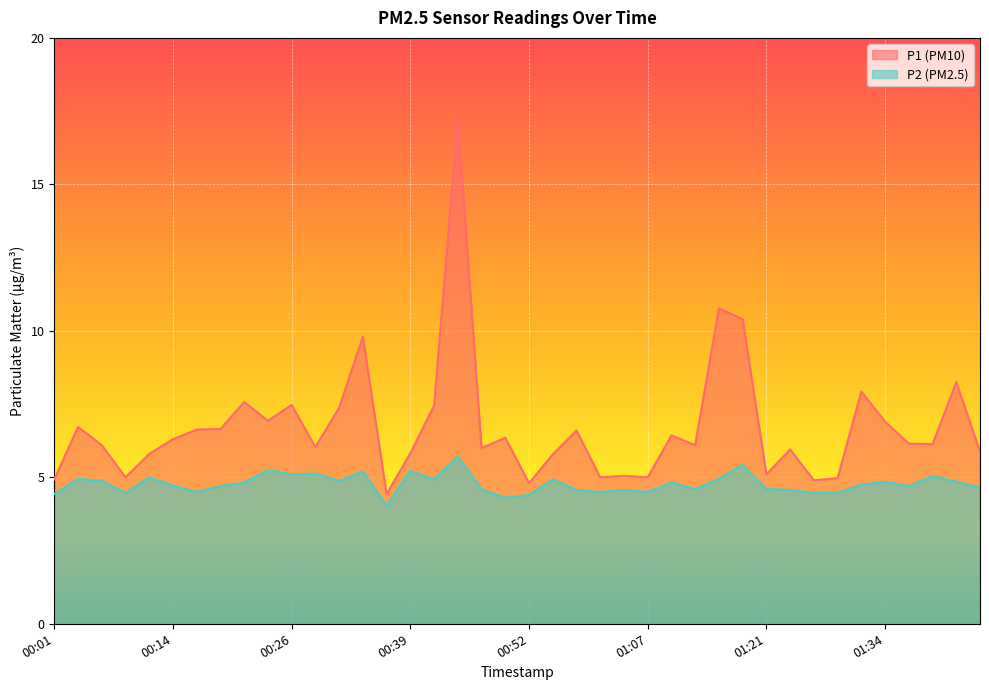

What is the sum of all P1 values?

268.7